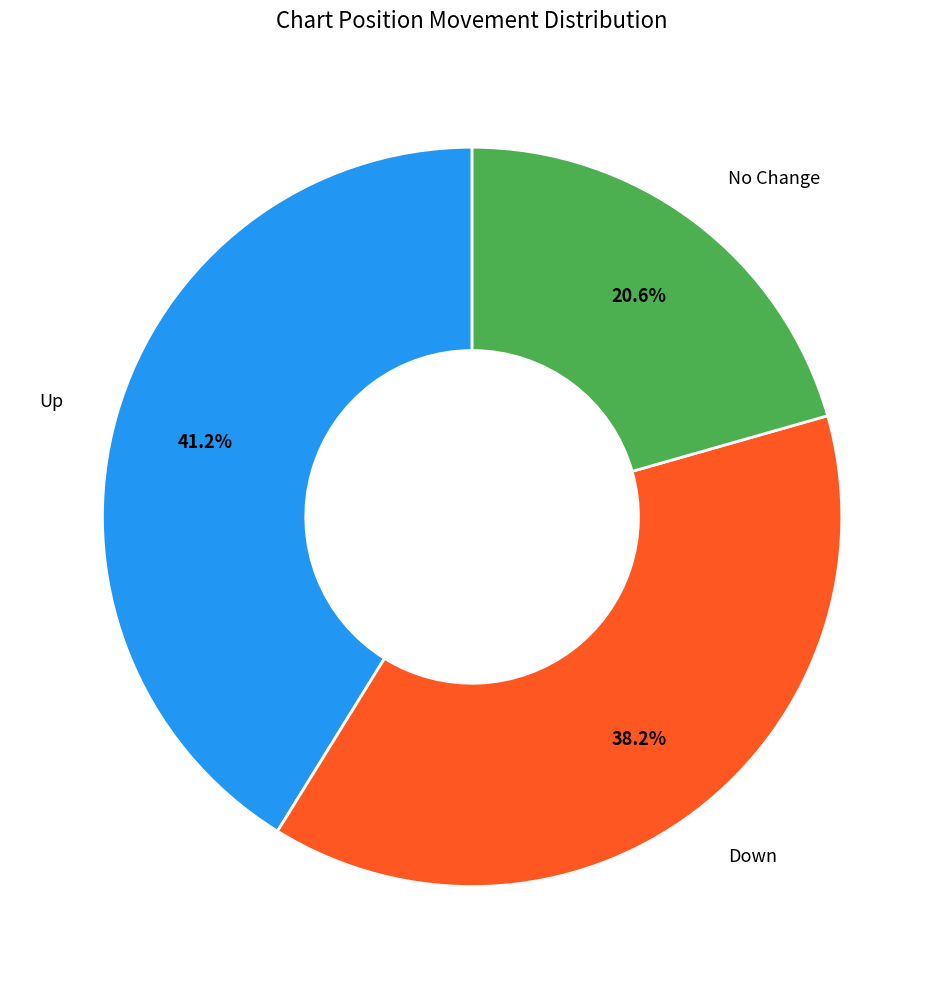

Is there a majority slice in this chart?

No